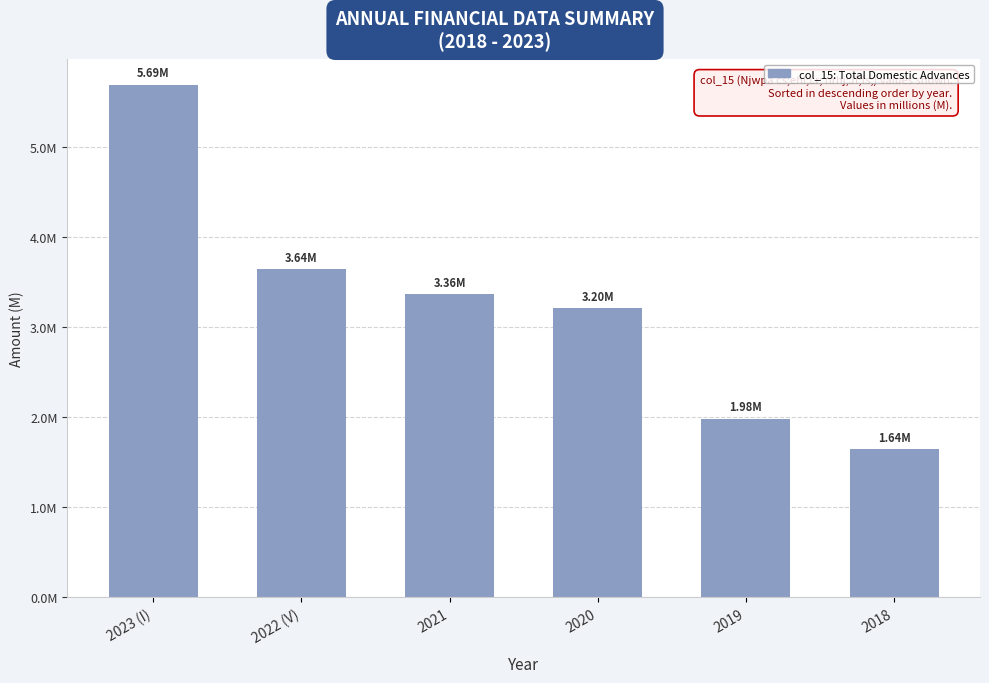

What is the change in value from 2022 (V) to 2020?

-435596.7